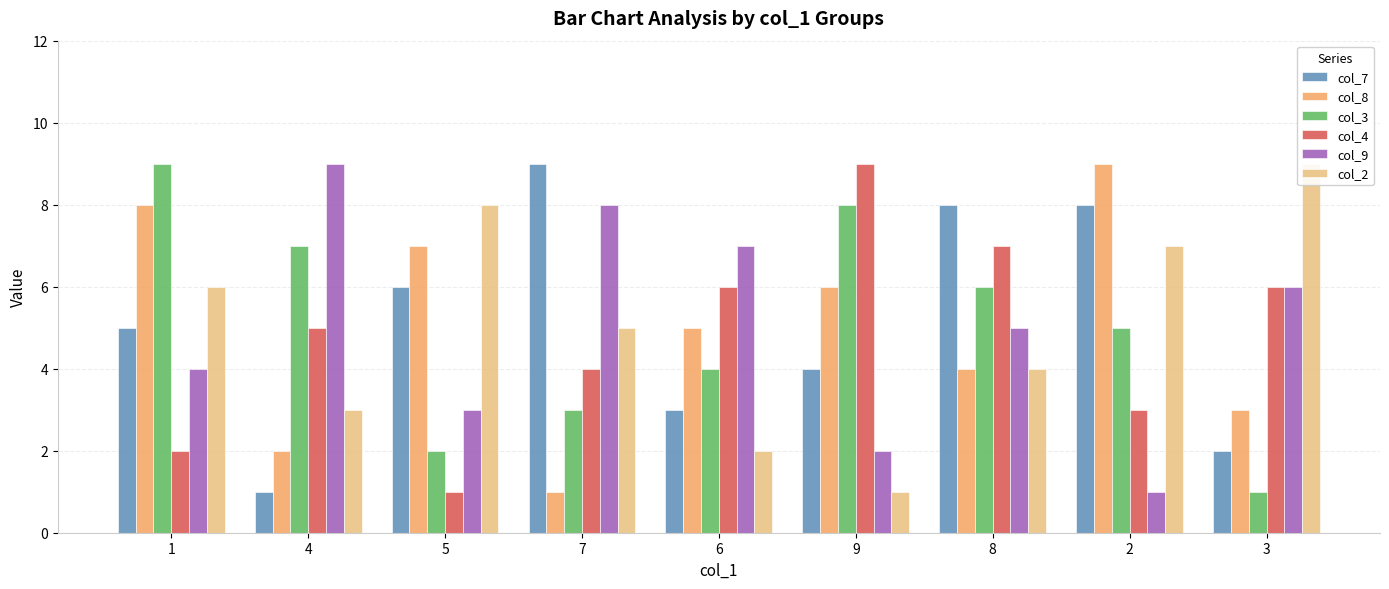

Which series has the largest total across all categories?

col_7